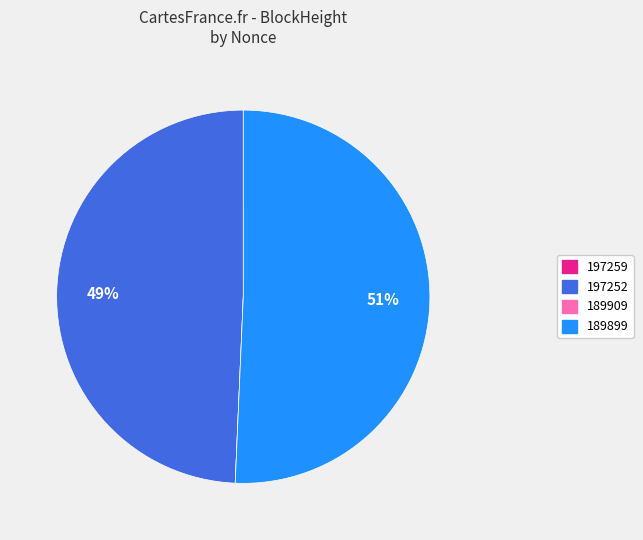

To the nearest percent, what is the average slice percentage?

25%